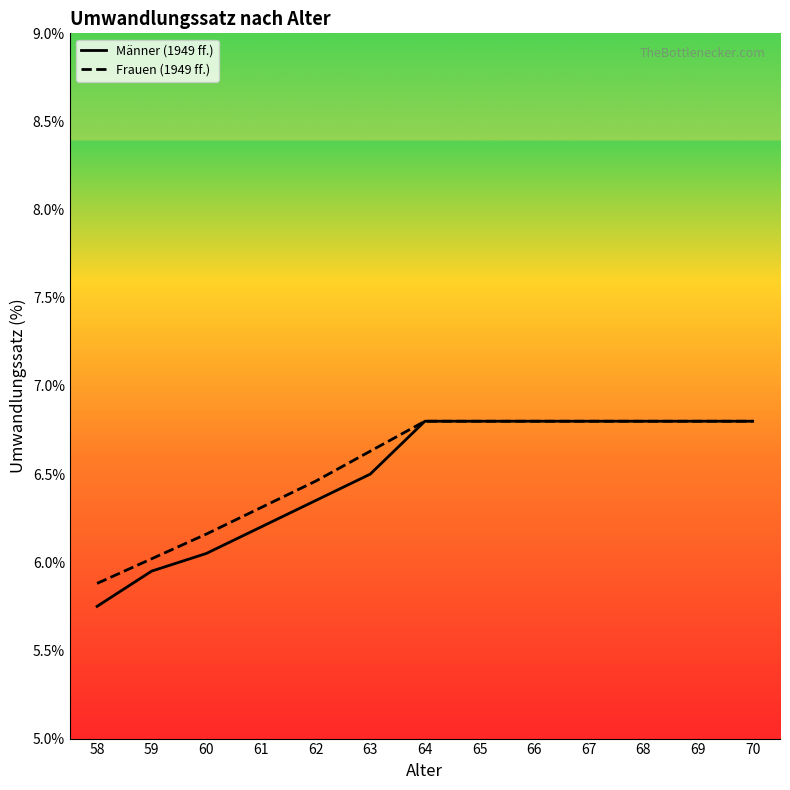

Where is Frauen (1949 ff.) nearest to the value 6?

59